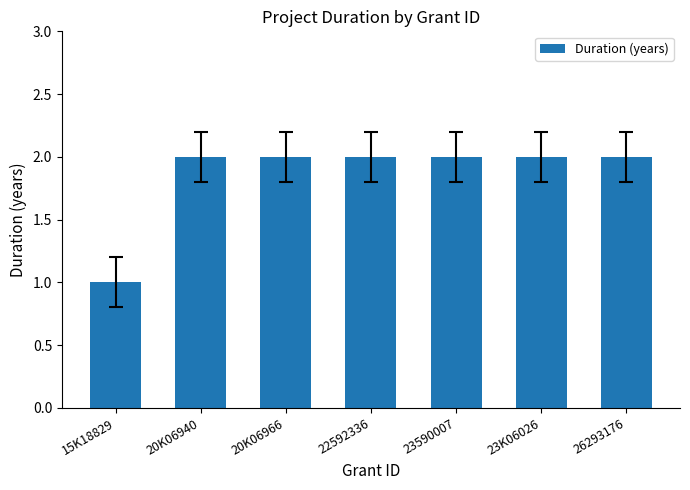

What position from the right is 23K06026?

2